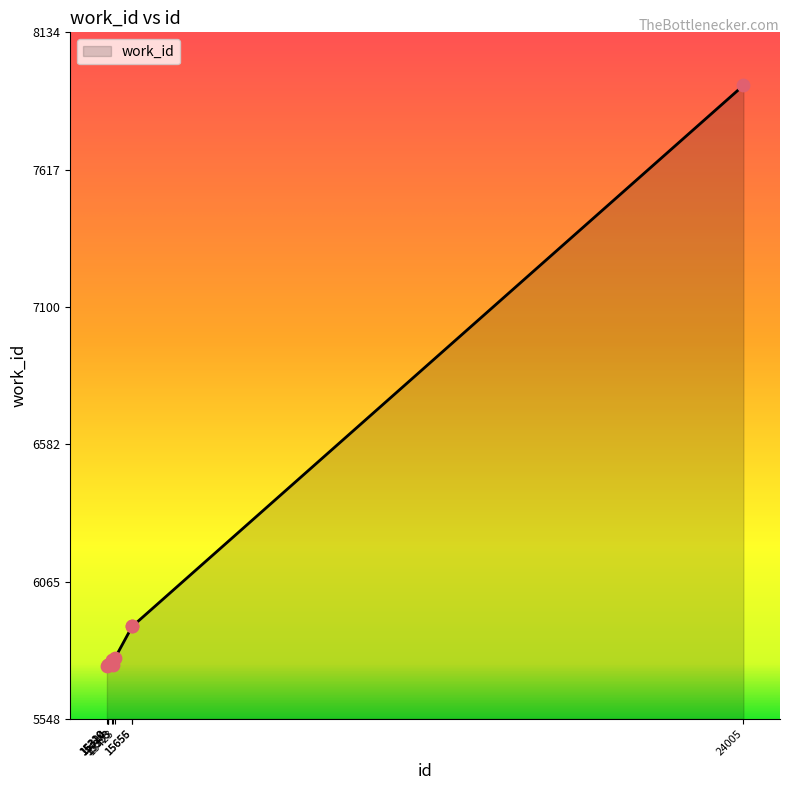

What is the ratio of the value at 15423 to the value at 15655?

1.0